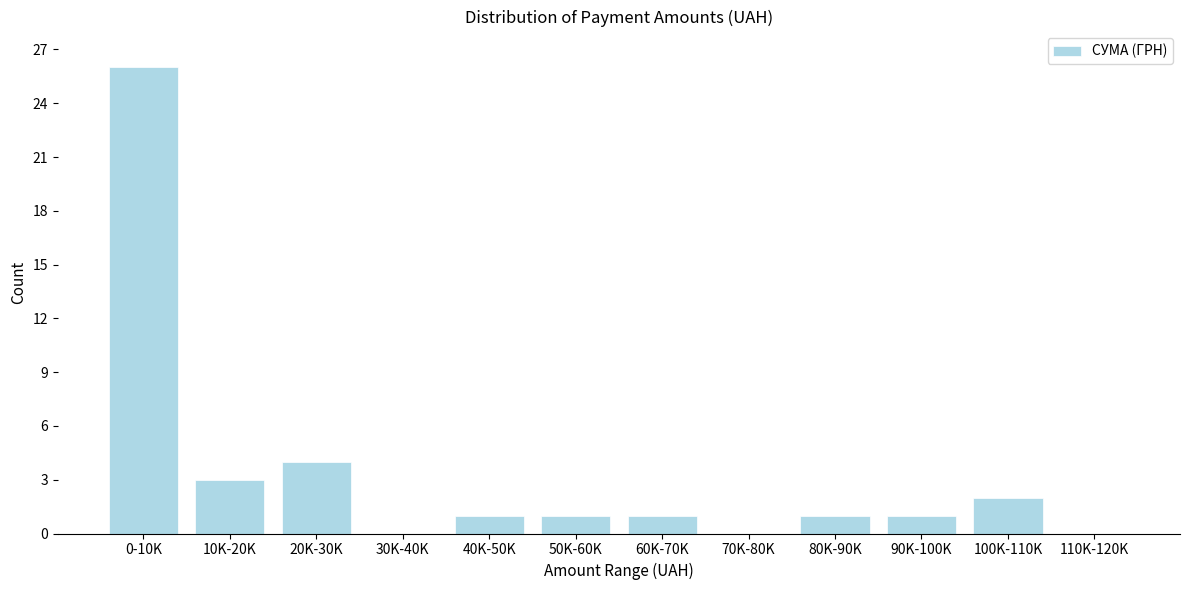

Reading right to left, what are all the values shown in this chart?

110K-120K=0	100K-110K=2	90K-100K=1	80K-90K=1	70K-80K=0	60K-70K=1	50K-60K=1	40K-50K=1	30K-40K=0	20K-30K=4	10K-20K=3	0-10K=26